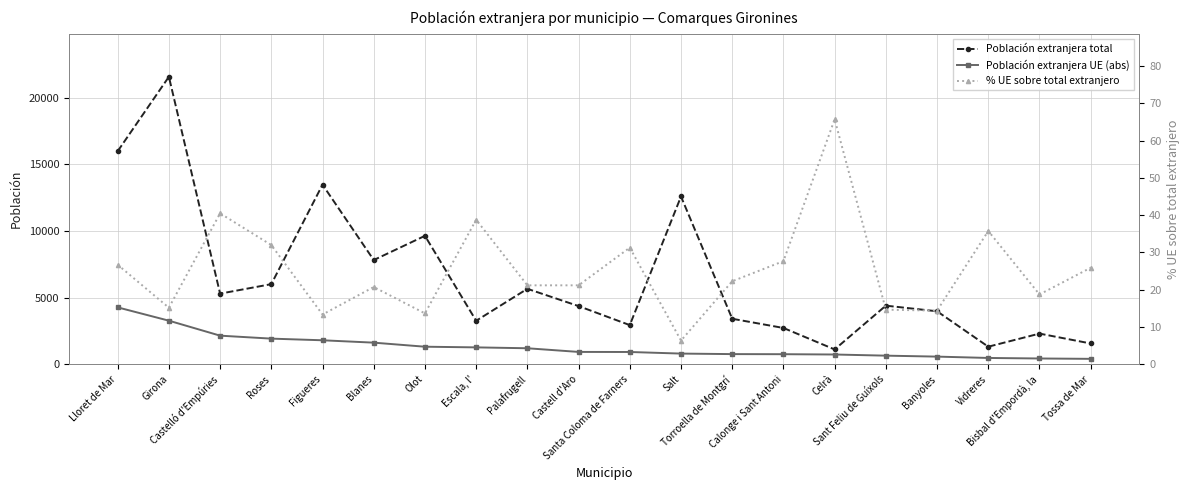

At how many categories does at least one series exceed 15031?

2